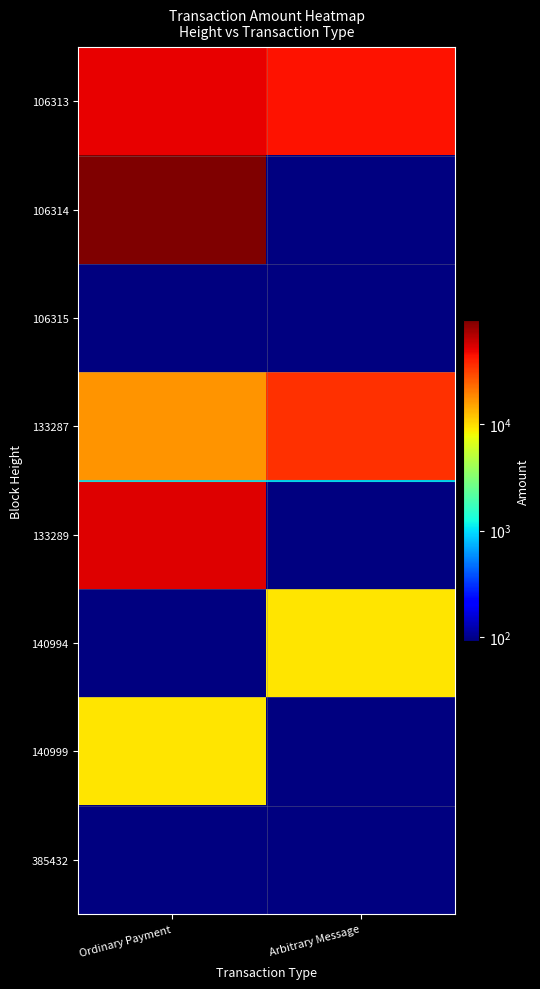

Which label corresponds to the smallest value in the chart?

Arbitrary Message